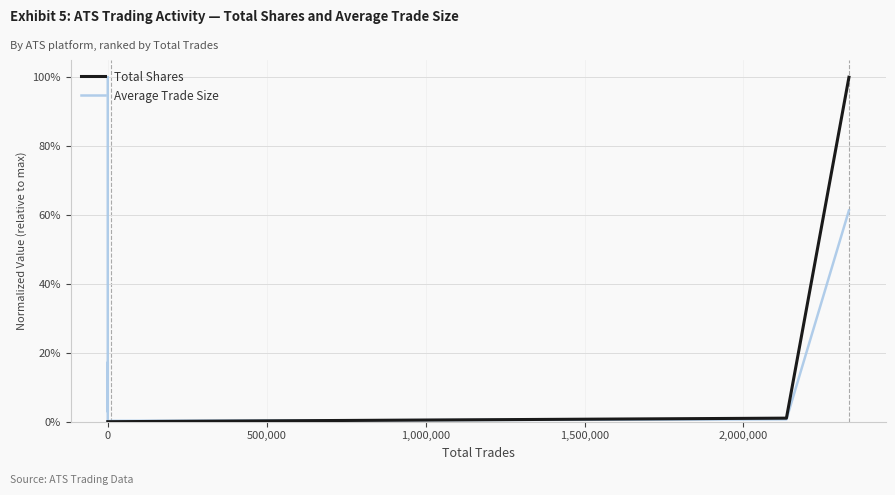

Does the chart have visible grid lines?

Yes